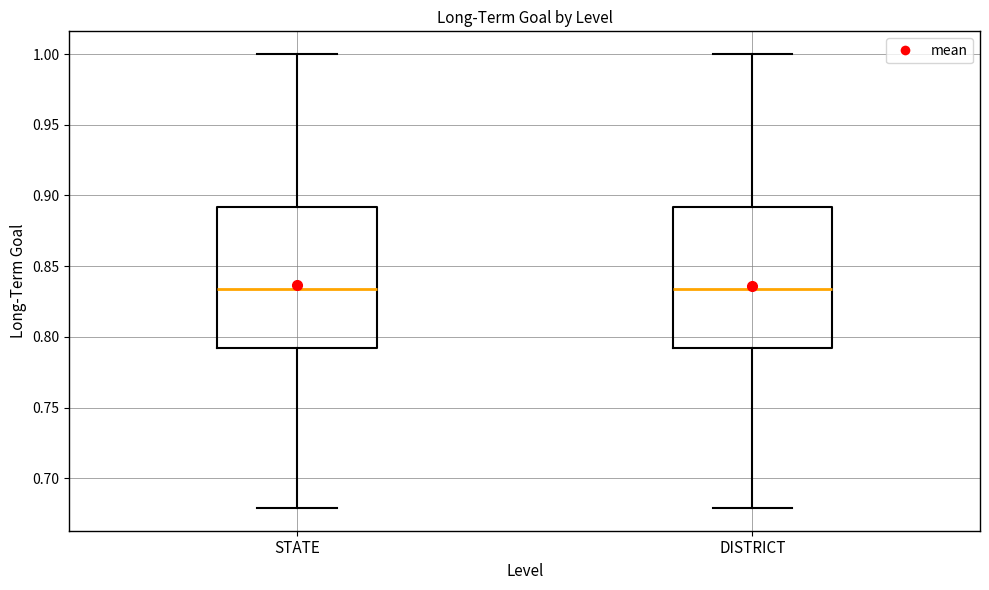

Where does the lower whisker of the box for DISTRICT end on the y-axis? The values are not printed on the chart, so give them approximately, as read against the axis.

0.680